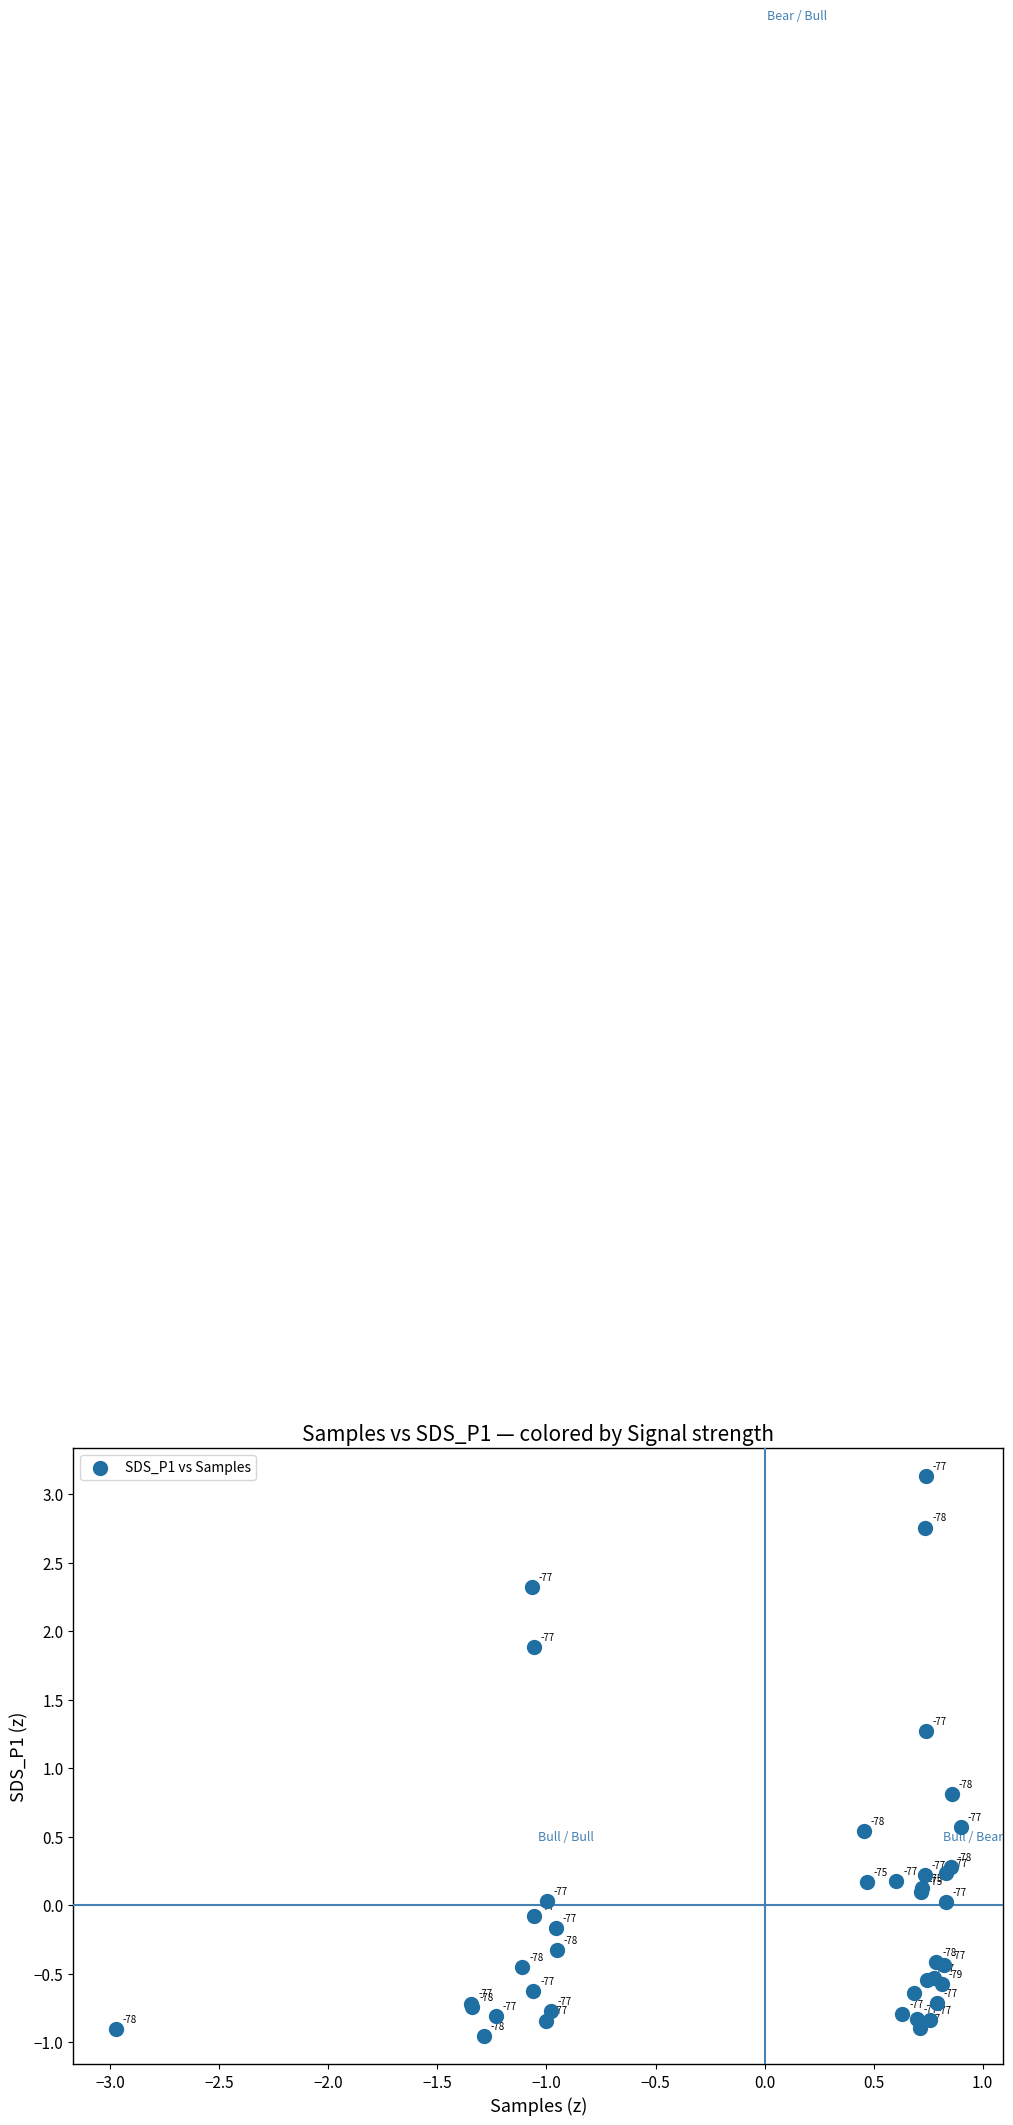

What Y value in the scatter plot is closest to 1?

0.8